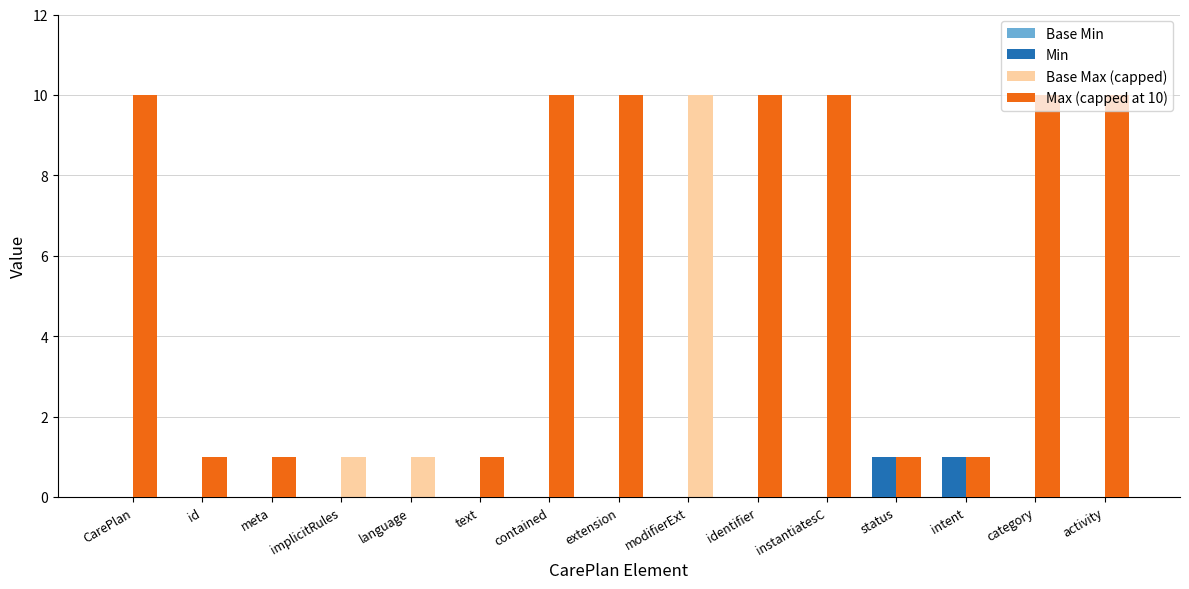

The value of Base Min at instantiatesC is 0. True or false?

True